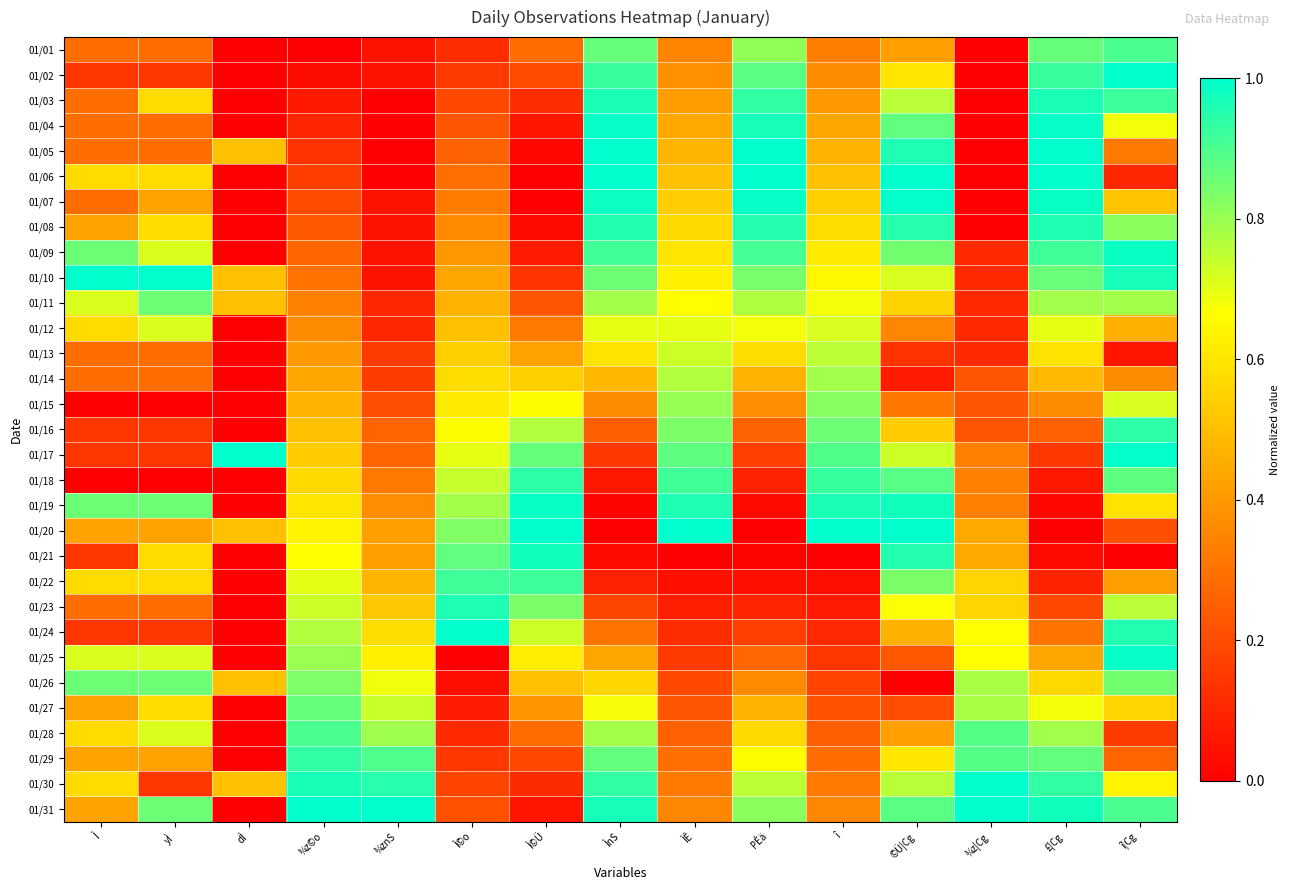

List the series in order of their peak value, highest first.

01/02, 01/05, 01/06, 01/10, 01/17, 01/20, 01/24, 01/30, 01/31, 01/07, 01/25, 01/04, 01/19, 01/09, 01/21, 01/03, 01/23, 01/08, 01/18, 01/16, 01/29, 01/22, 01/28, 01/01, 01/27, 01/11, 01/26, 01/15, 01/14, 01/13, 01/12